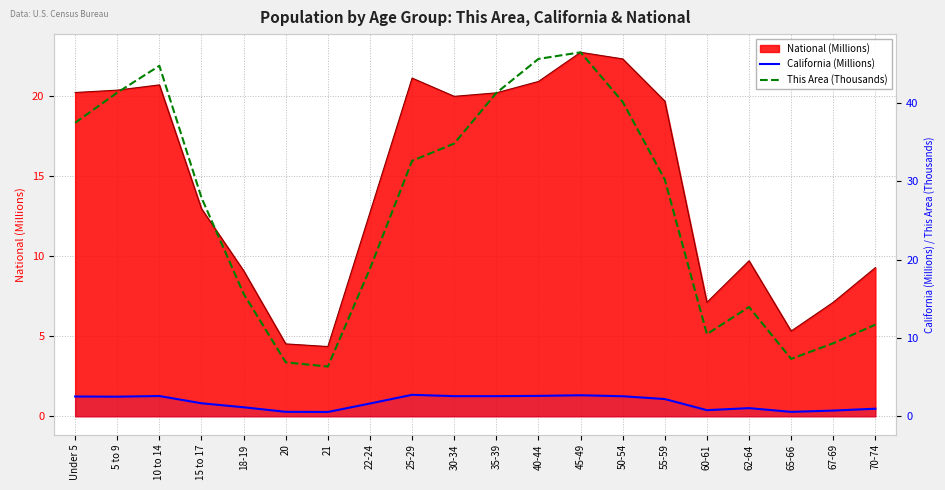

What is the approximate value of California (Millions) at 65-66?

0.6